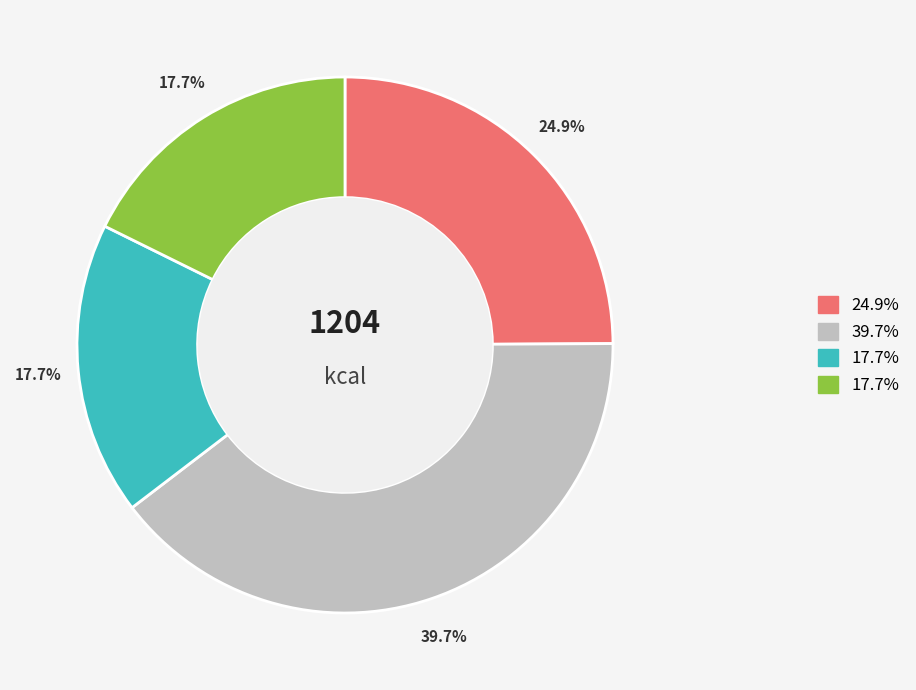

Is there a majority slice in this chart?

No